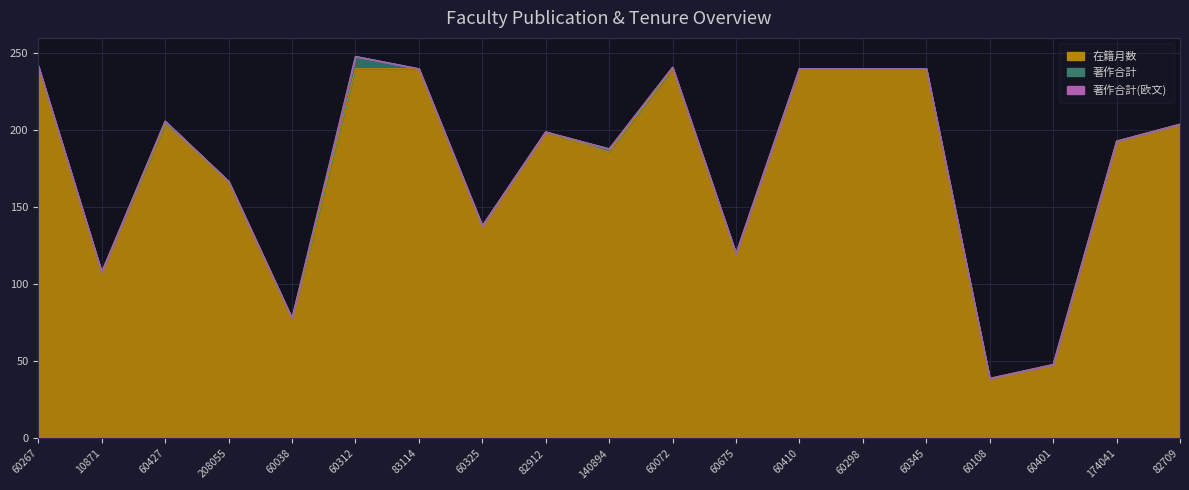

What is the label of the 1st point from the left?

60267